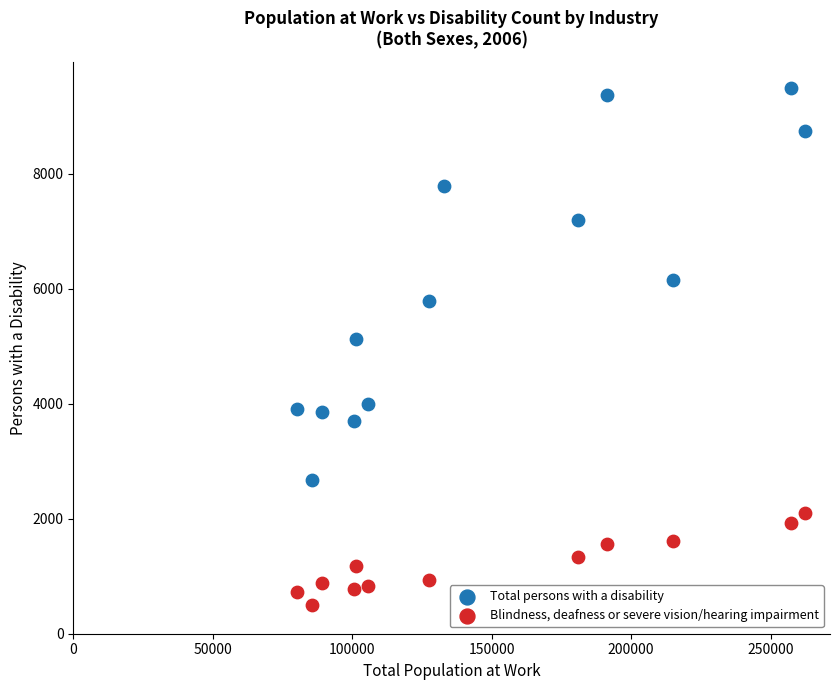

Which series has the largest Y range (max minus min)?

Total persons with a disability